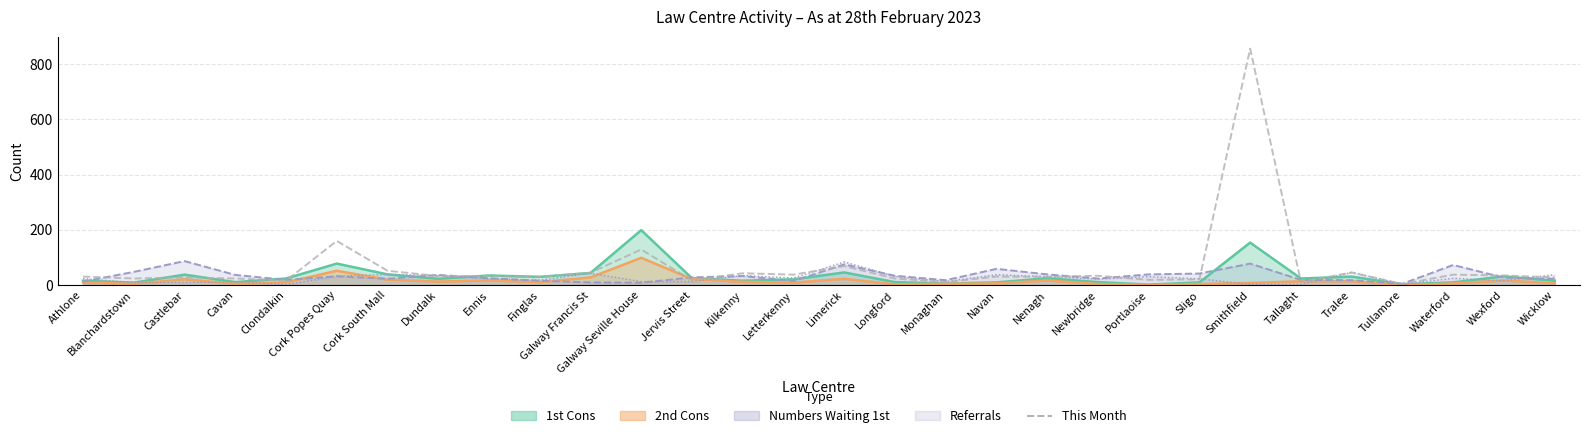

Between Dundalk and Newbridge, which is larger?

Newbridge